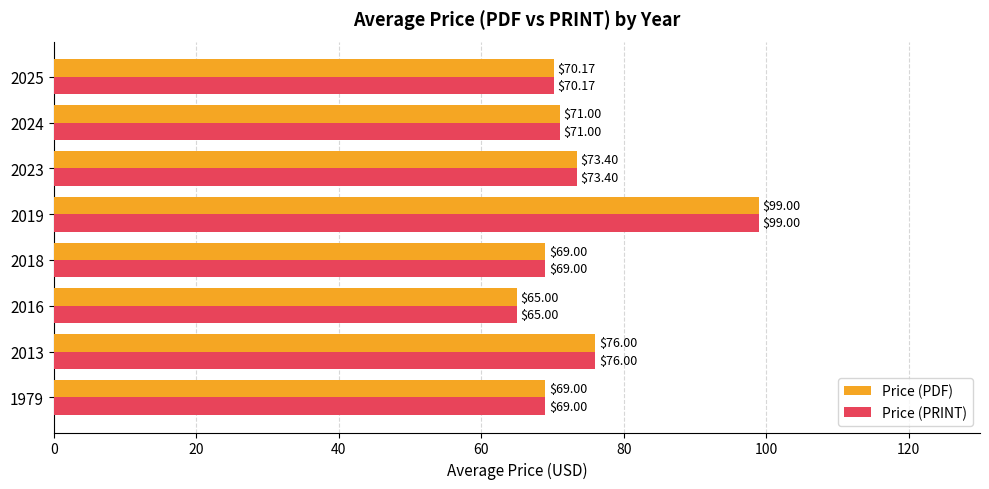

What are all the series names shown in the legend?

Price (PDF), Price (PRINT)